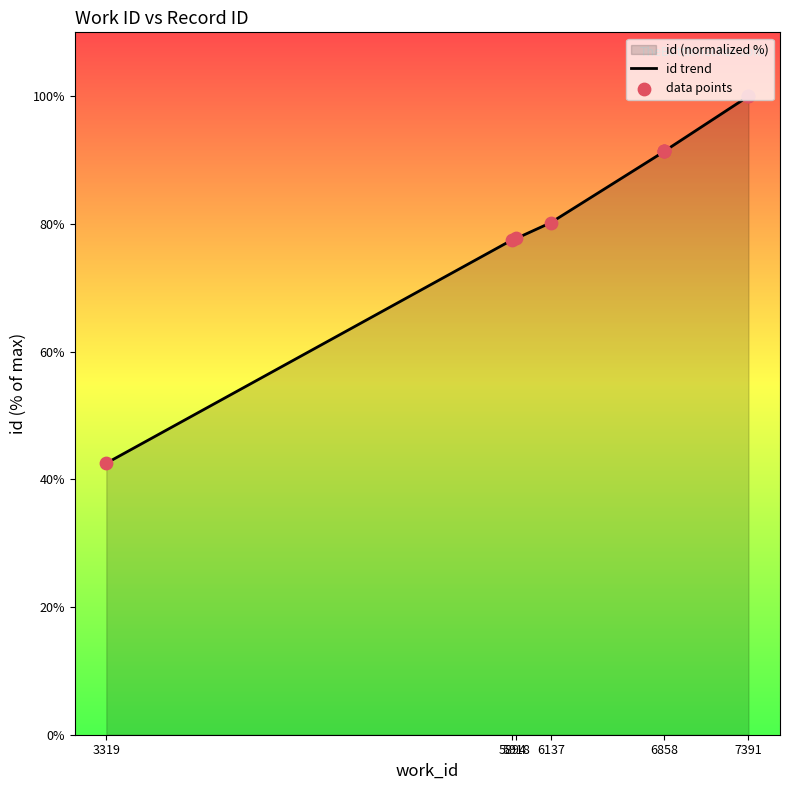

Which series has the largest total across all categories?

id trend